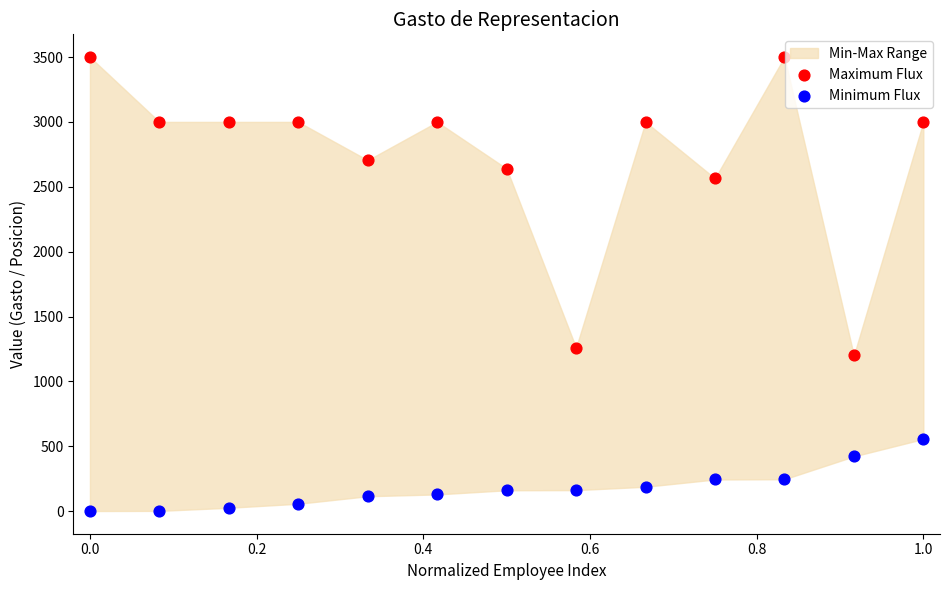

Which series contains the lowest Y value?

Minimum Flux